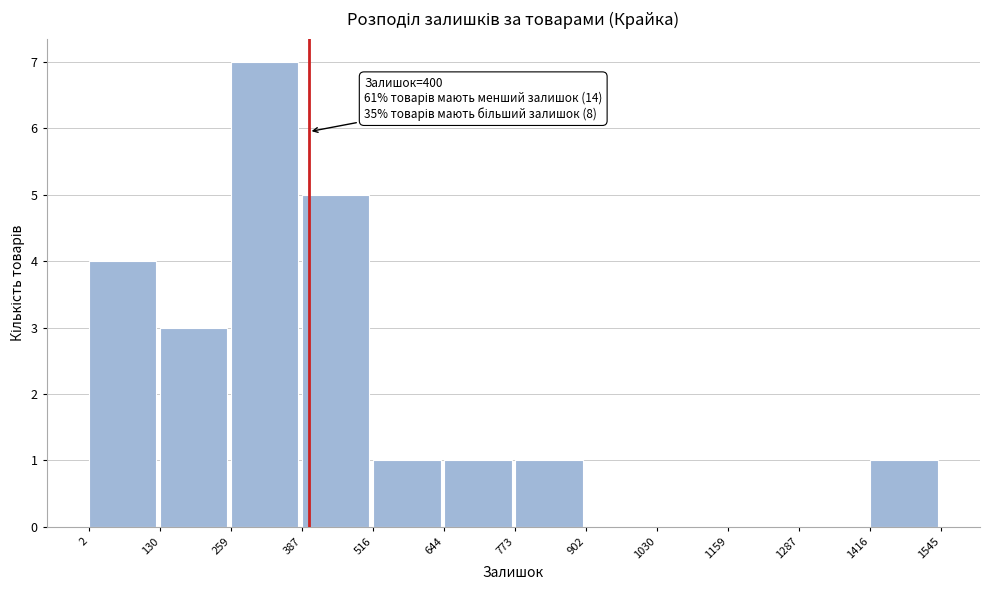

Over which range of the x-axis is the bar tallest?

259 to 387